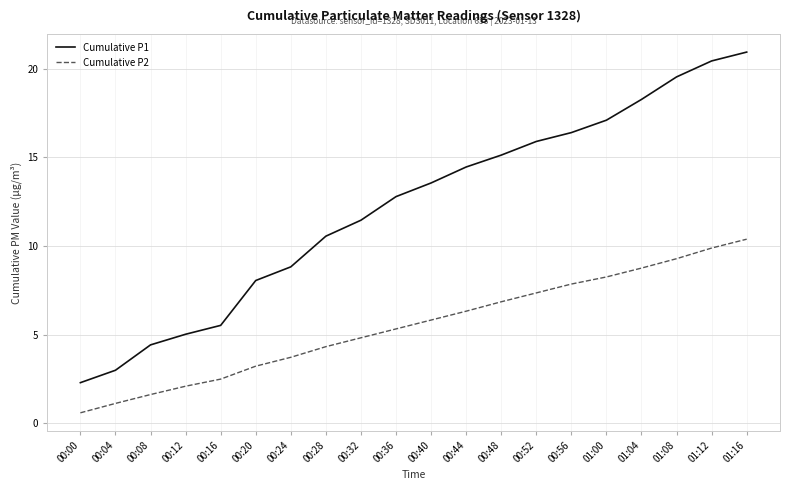

Between 00:24 and 01:16, which series saw the biggest shift?

Cumulative P1